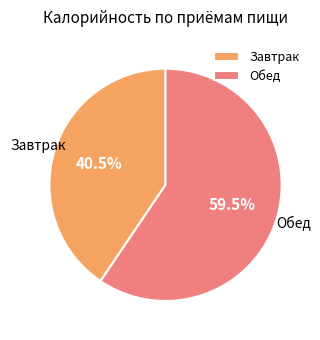

Count the number of slices in the pie.

2